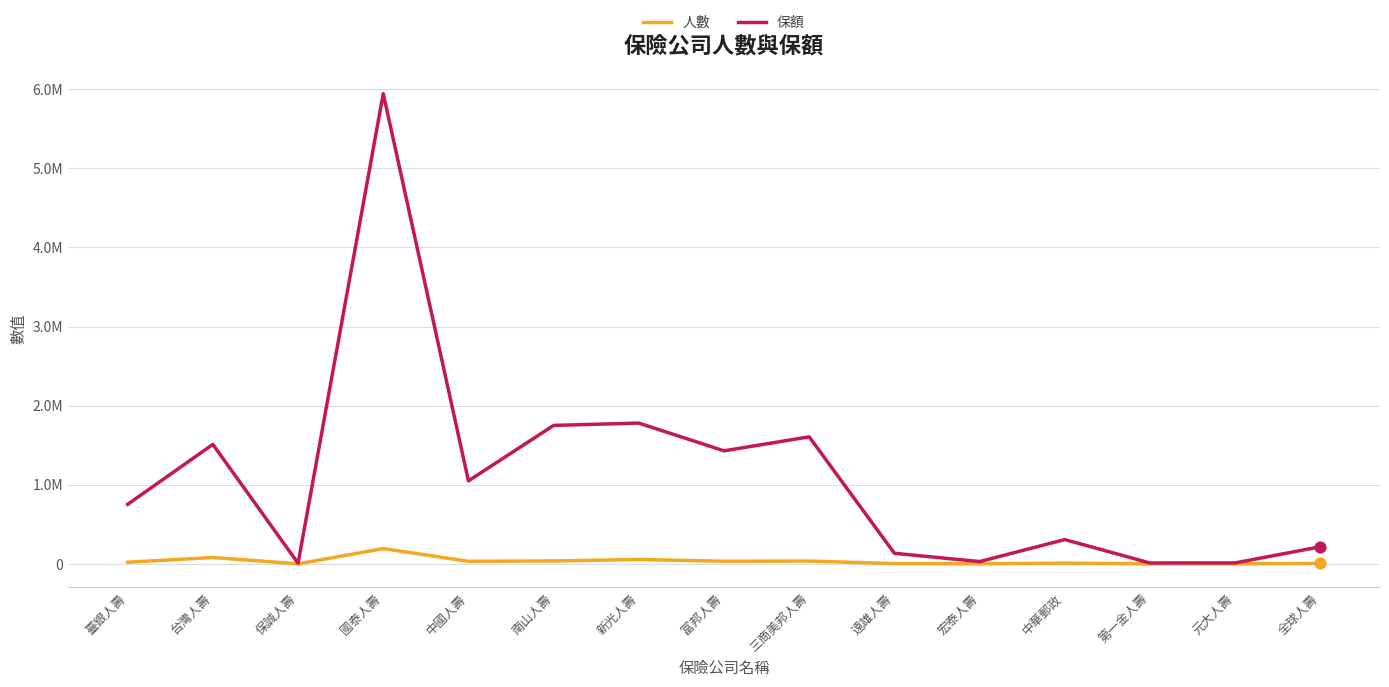

What are all the series names shown in the legend?

人數, 保額